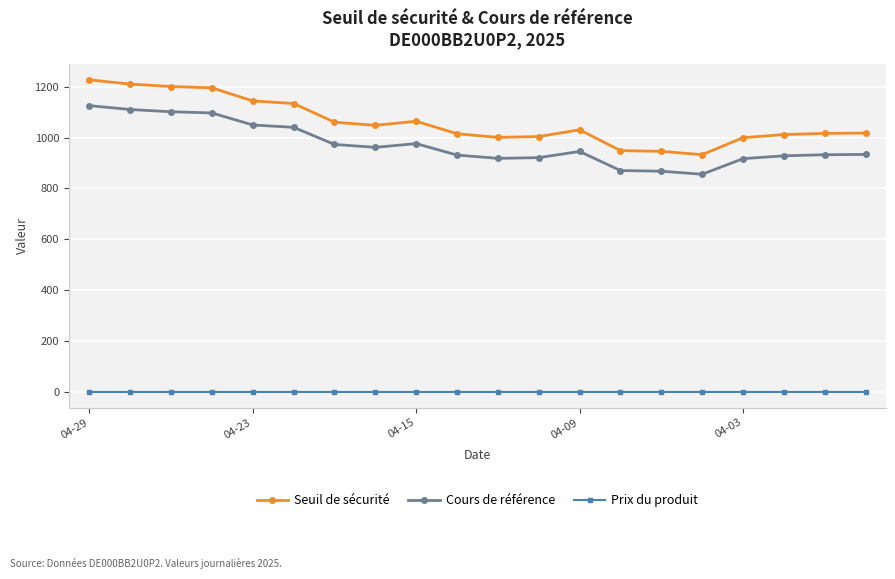

What is the value of the Cours de référence point at the 10th from the left?

931.3